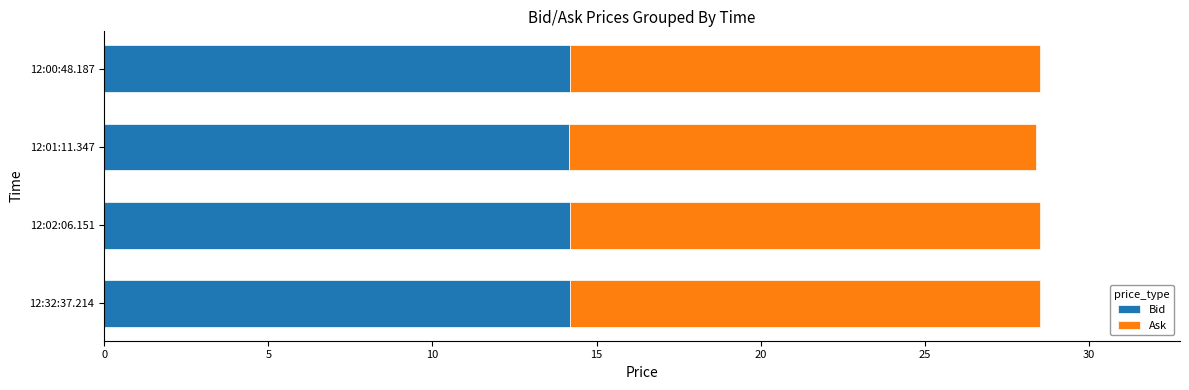

What is the sum of all Bid values?

56.8